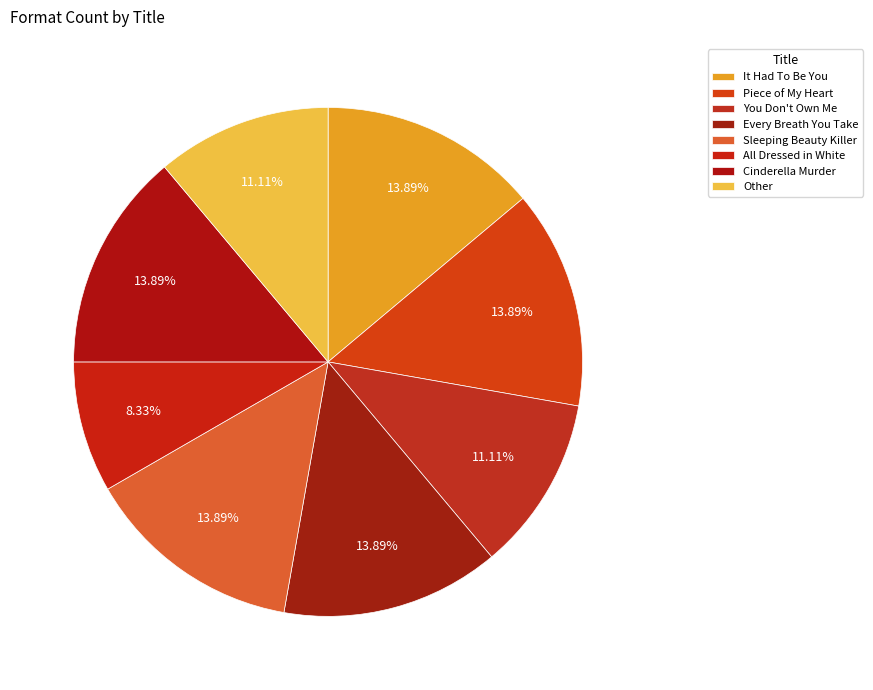

Does It Had To Be You account for over 50% of the chart?

No